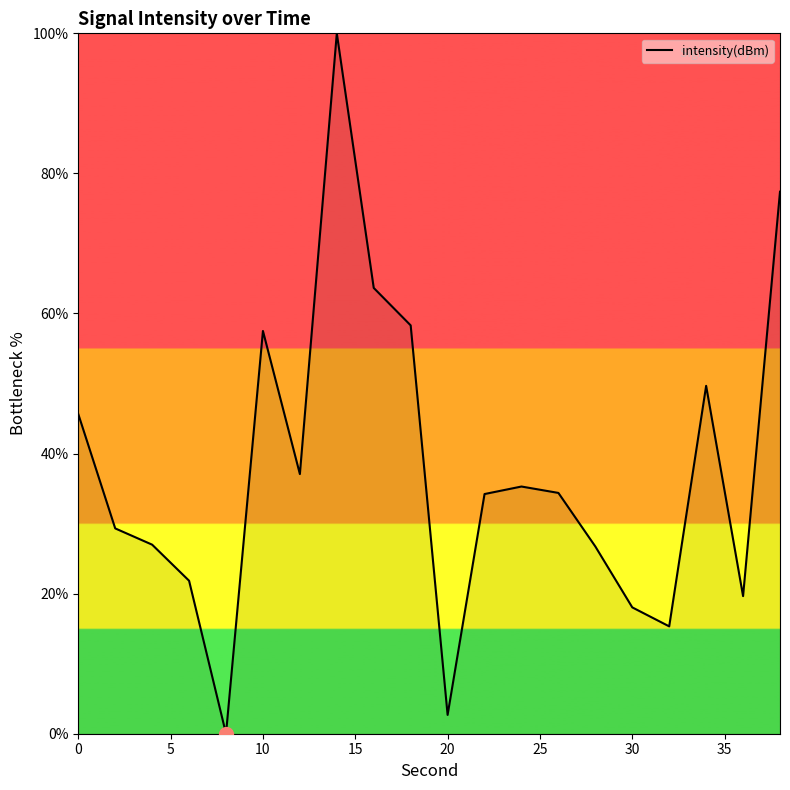

What is the difference between the maximum and minimum values?

100.0